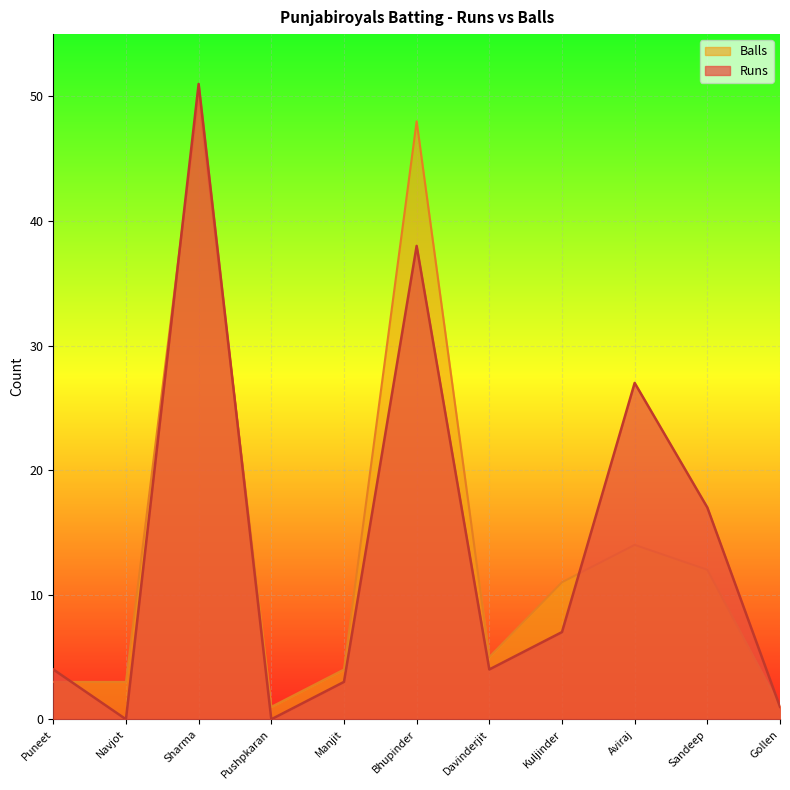

Which series changed the most between Bhupinder and Gollen?

Balls